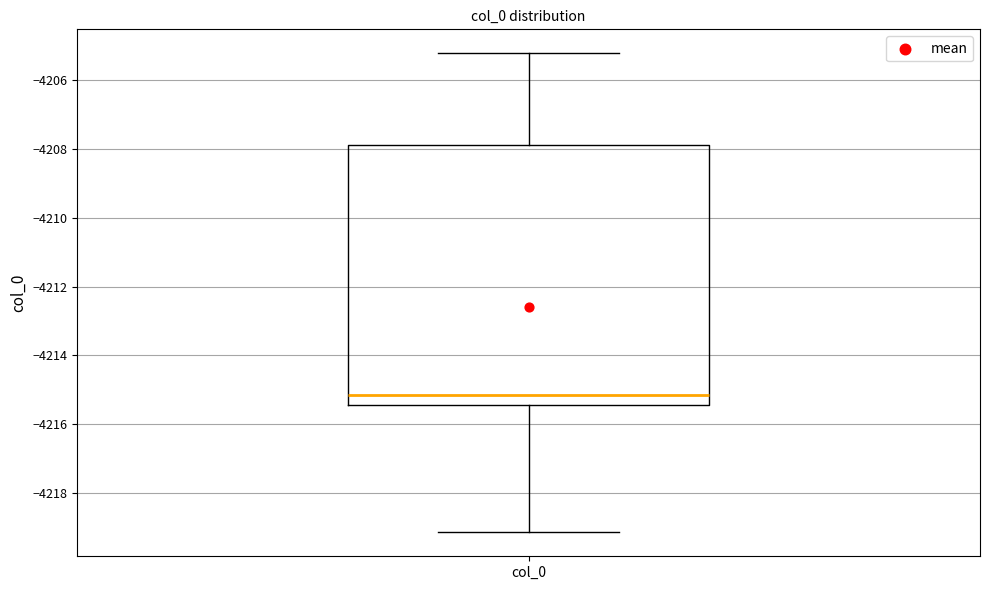

Where does the median line of the box for col_0 sit on the y-axis? The values are not printed on the chart, so give them approximately, as read against the axis.

-4215.2